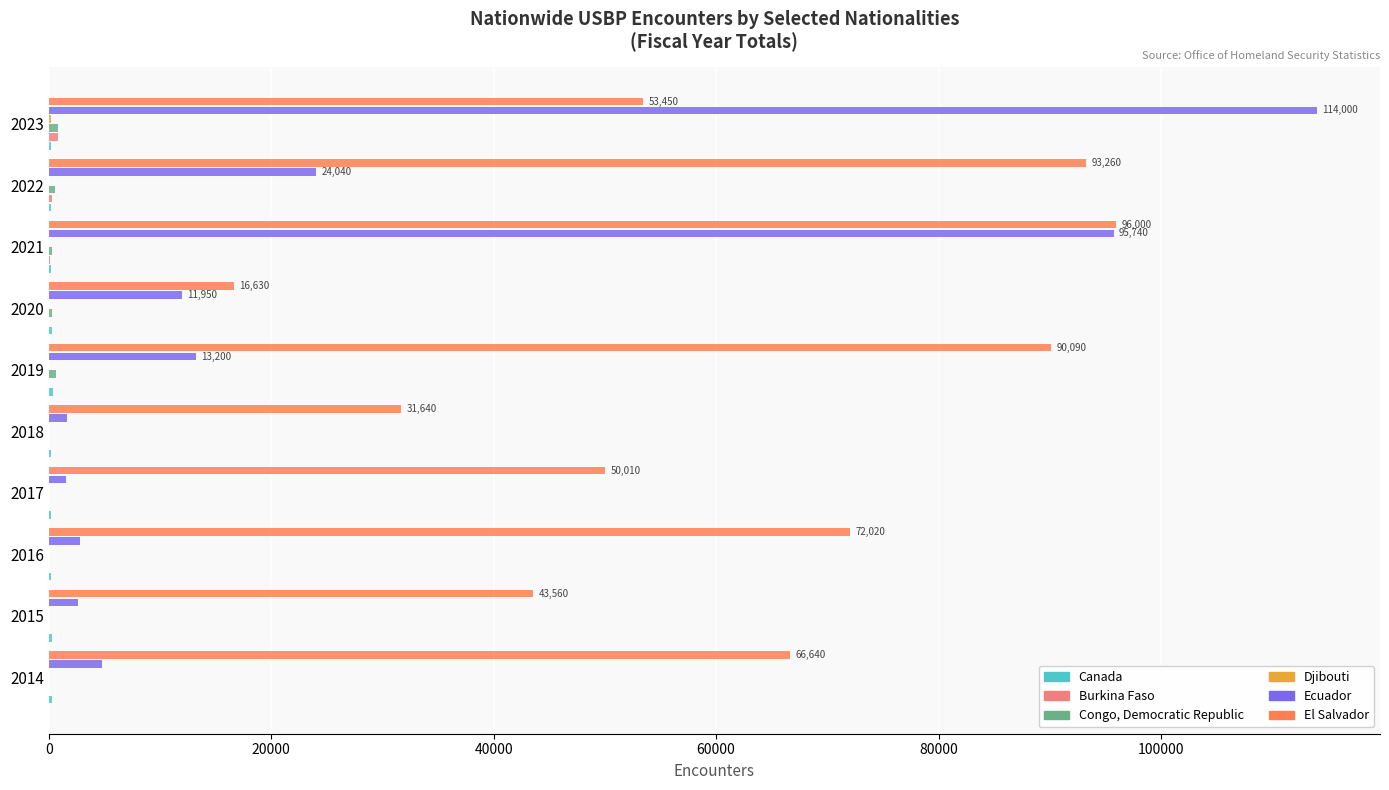

Between 2015 and 2021, which series saw the biggest shift?

Ecuador